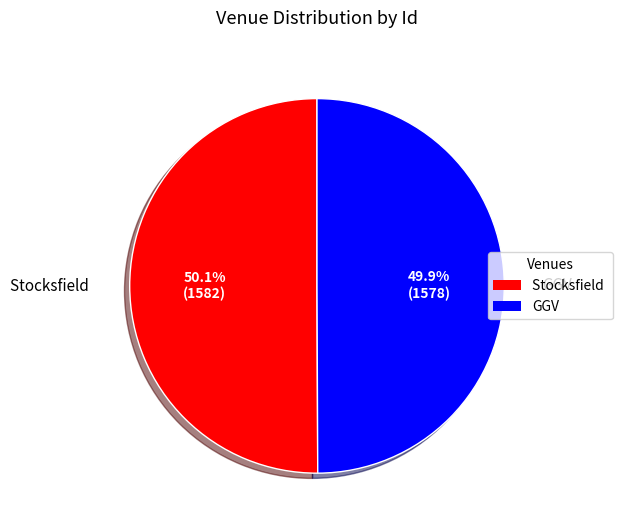

Is it true that GGV is 41% of the pie?

False